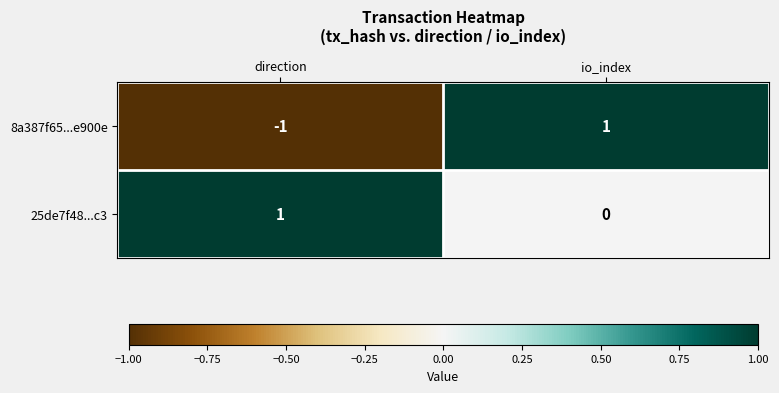

Reading left to right, extract all data points from this chart.

8a387f65...e900e: direction=-1	io_index=1
25de7f48...c3: direction=1	io_index=0